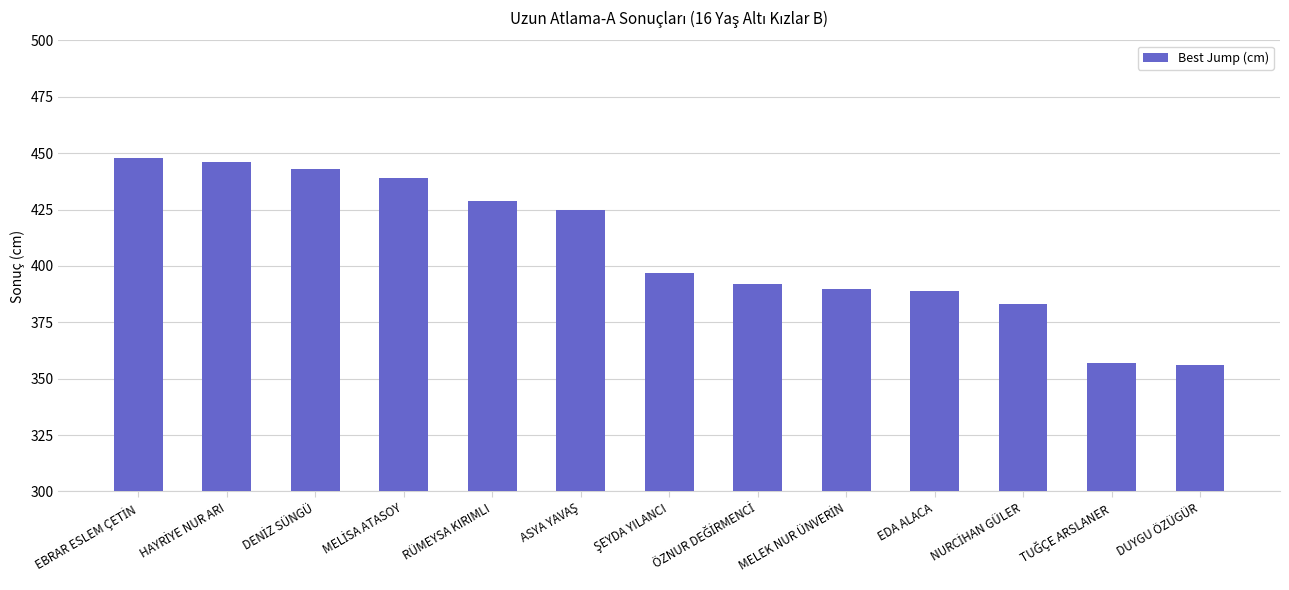

What is the difference between the maximum and second lowest values?

91